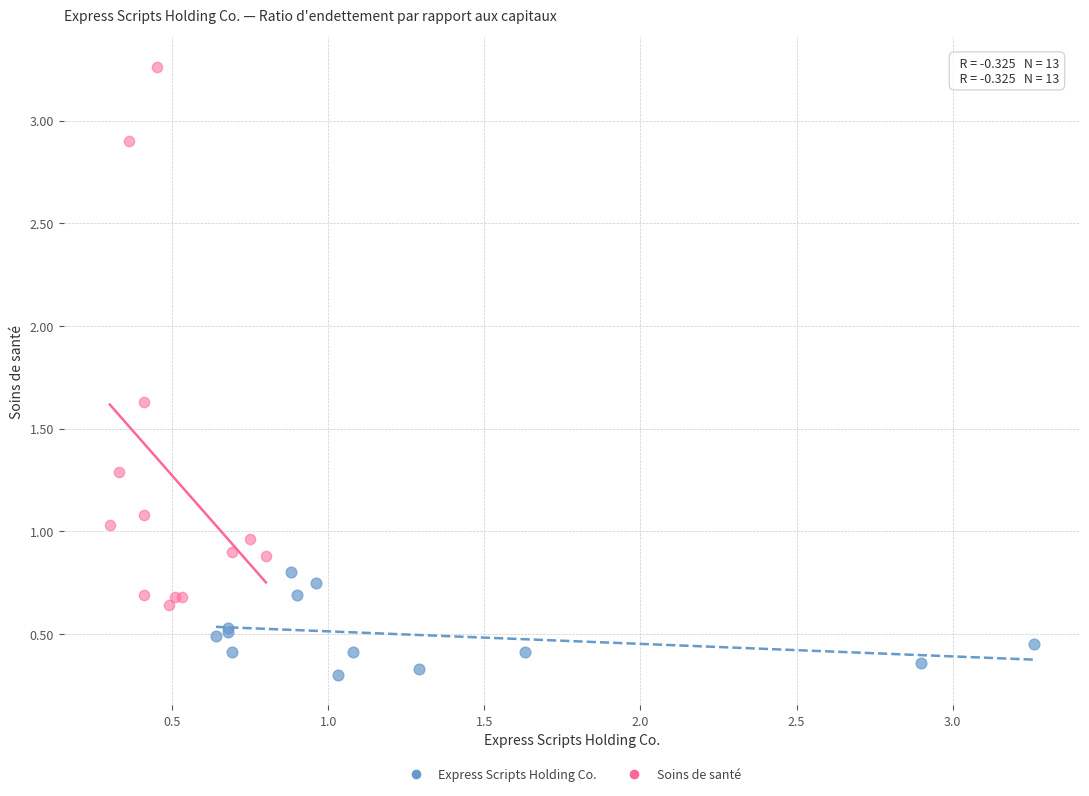

What are all the series names shown in the legend?

Express Scripts Holding Co., Soins de santé